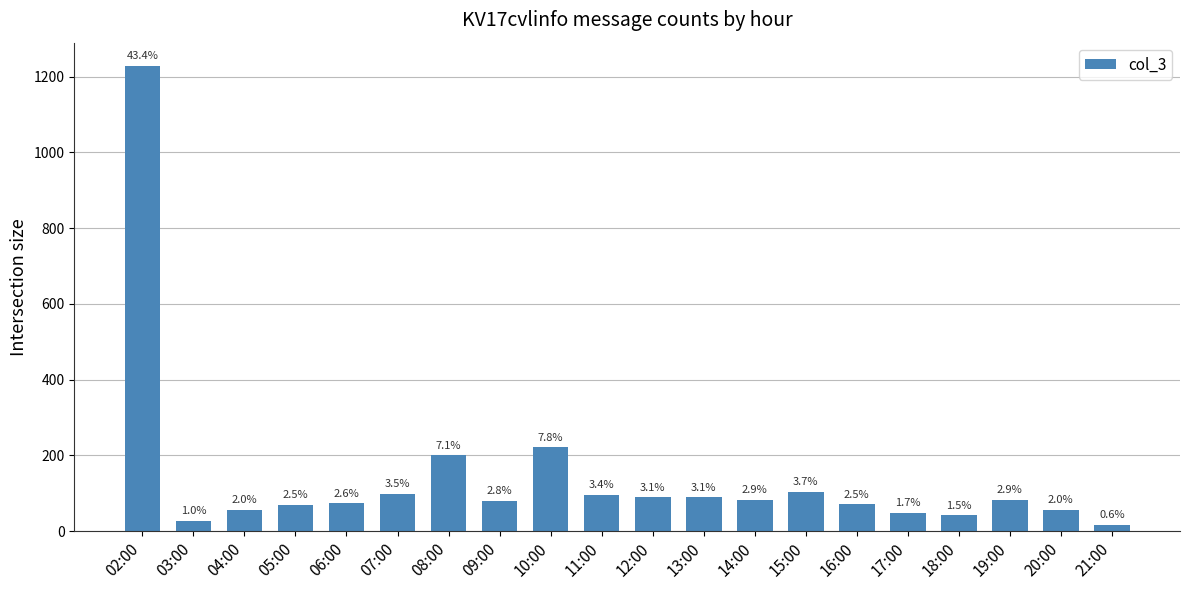

Between 19:00 and 02:00, which is larger?

02:00